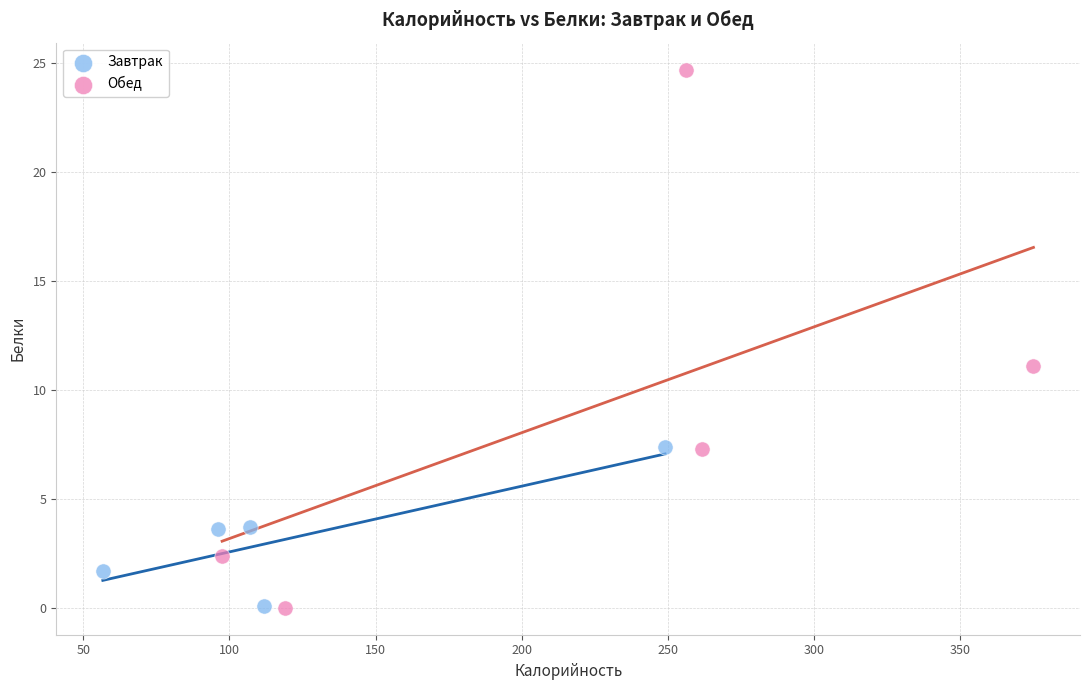

What are all the series names shown in the legend?

Завтрак, Обед